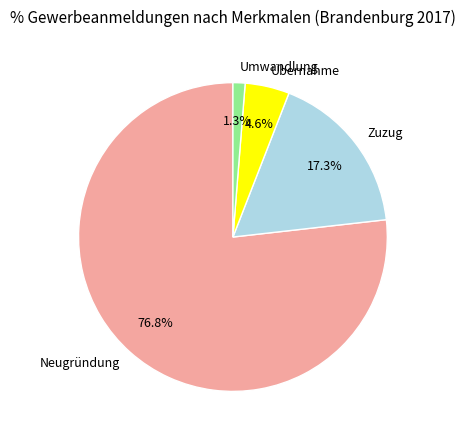

To the nearest percent, what portion does Zuzug represent?

17%